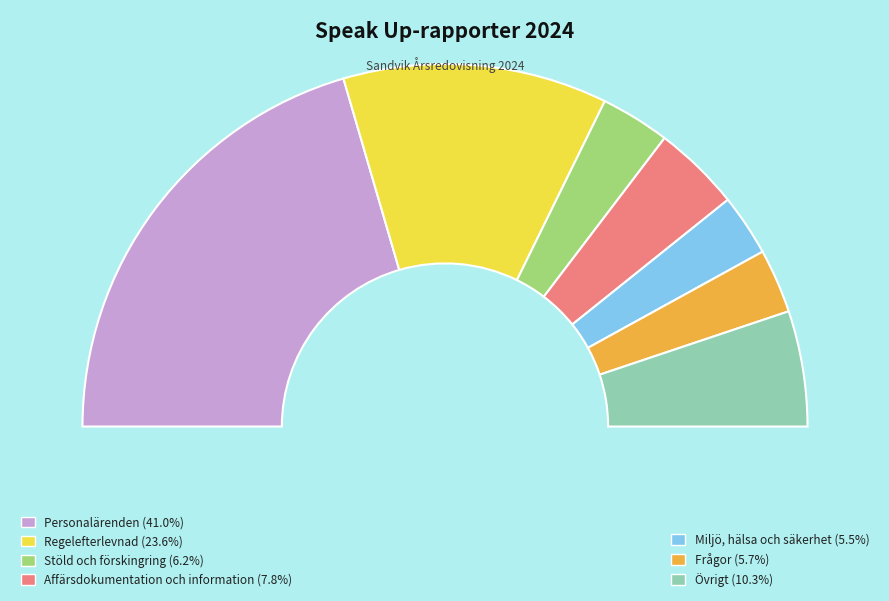

What percentage is the Övrigt slice, to the nearest percent?

10%